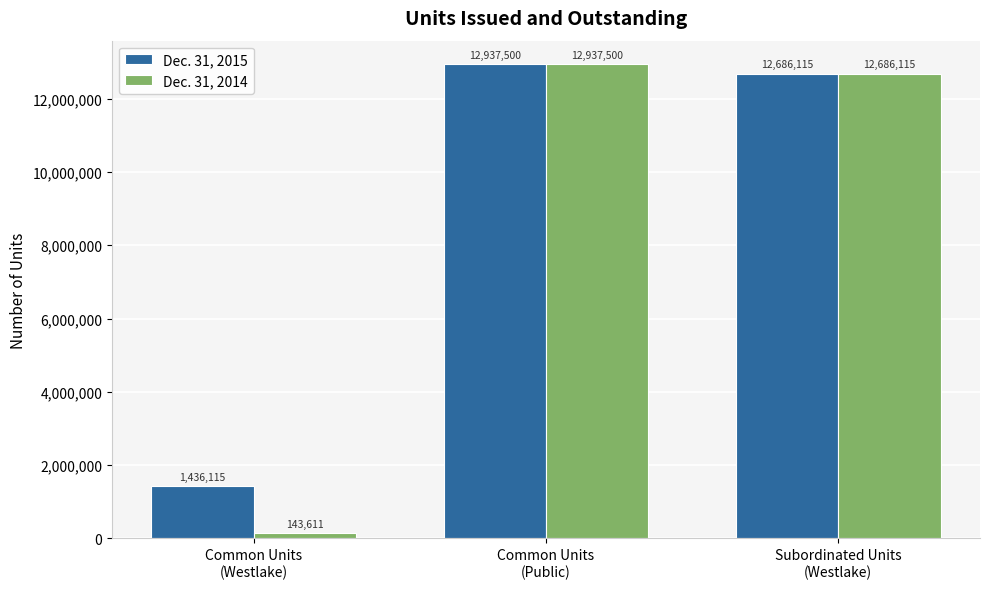

What is the total value across all series at Subordinated Units
(Westlake)?

25372230